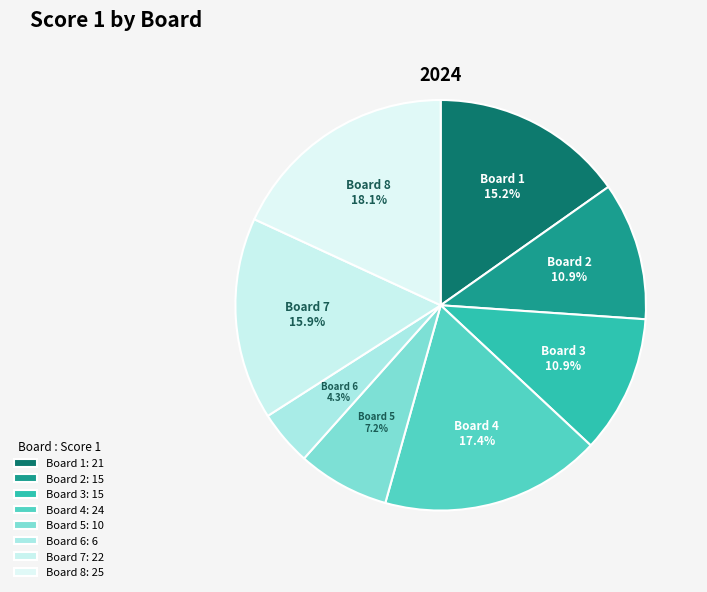

Count the number of slices in the pie.

8